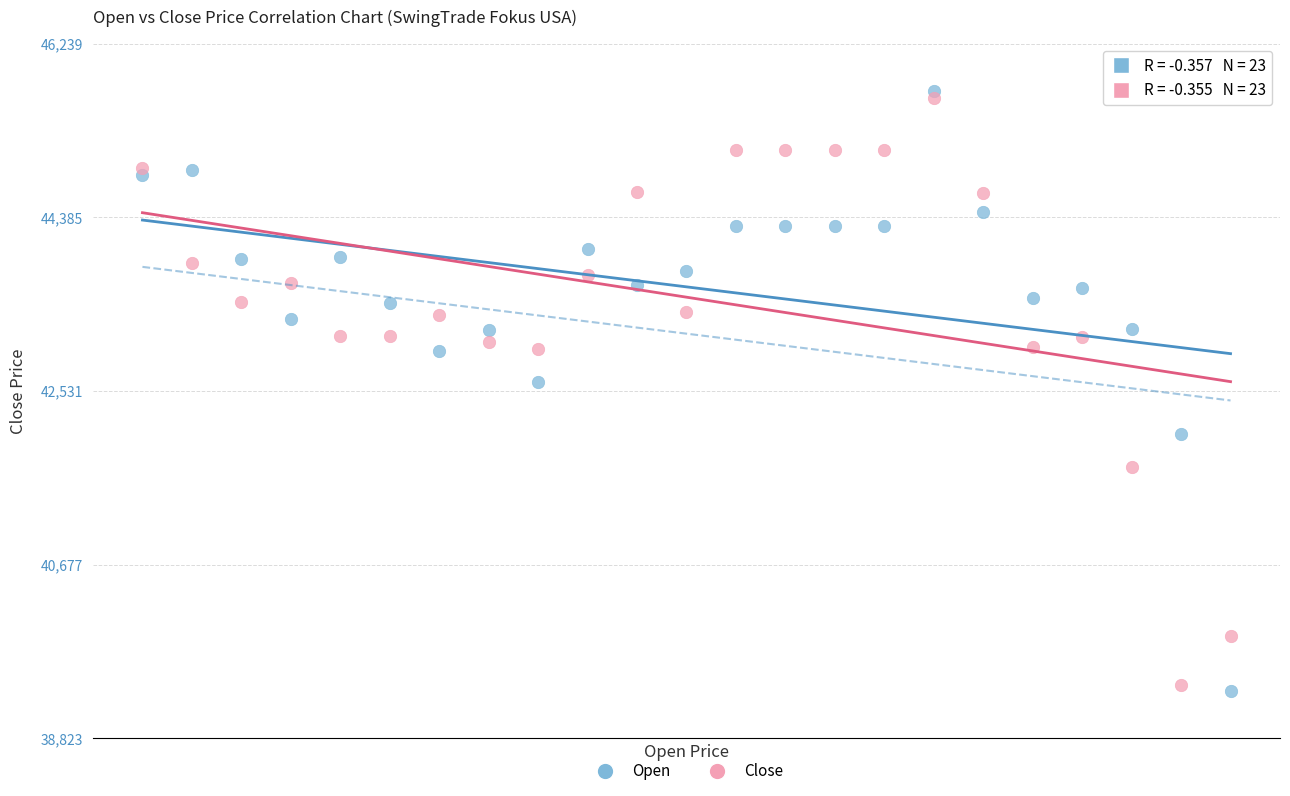

Across all data points, what is the range of Y values (max minus min)?

6416